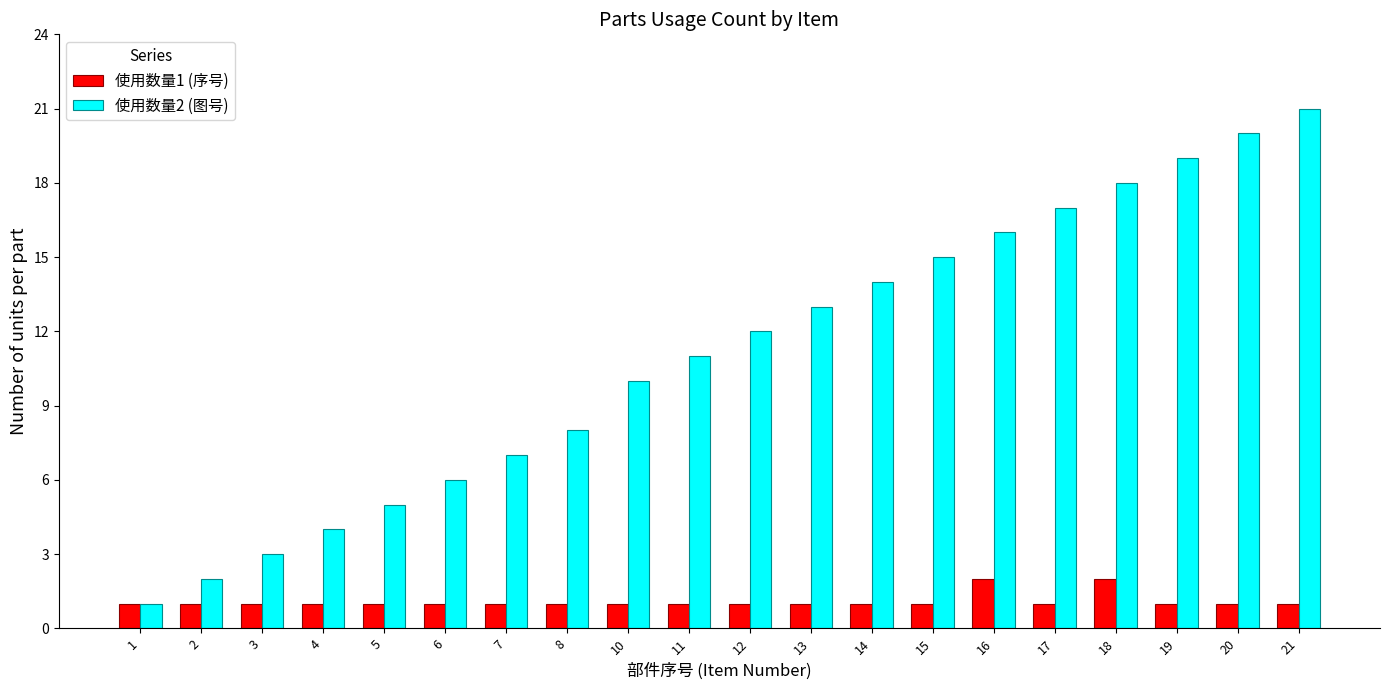

What is the sum of the 使用数量2 (图号) values at 10 and 20?

30